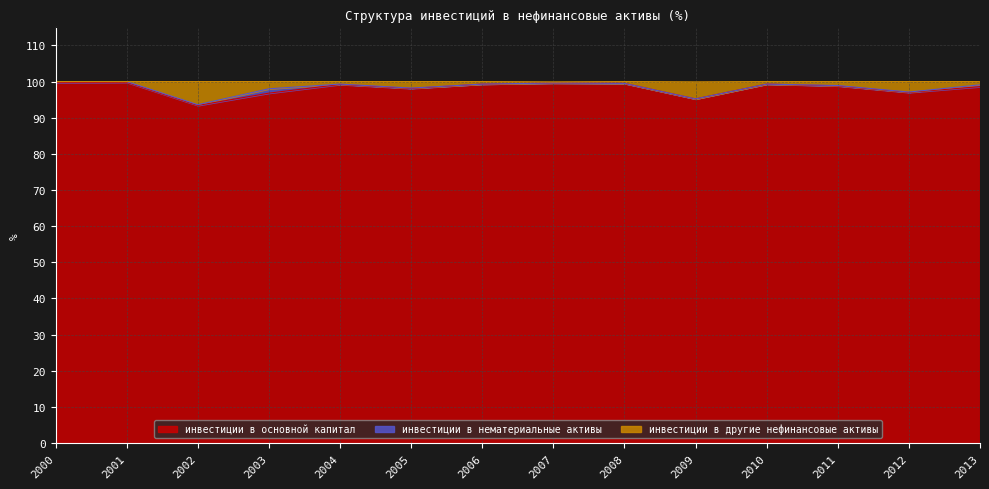

Does the chart display data point markers on the line(s)?

No